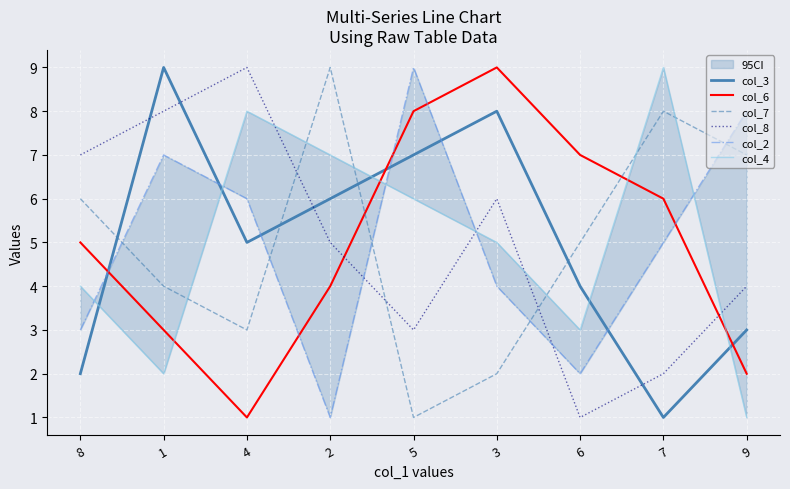

How many data points in col_8 are less than 5?

4